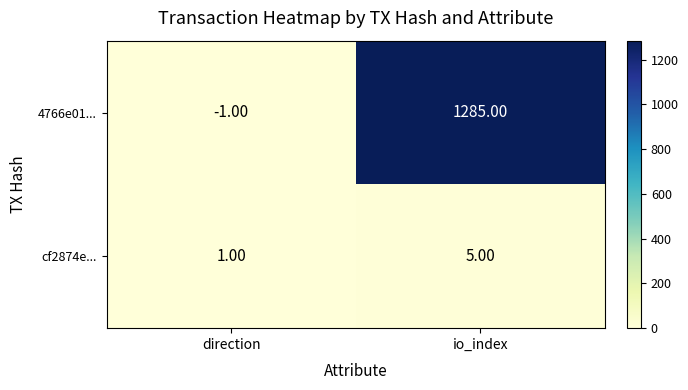

How many categories are shown in the chart?

2